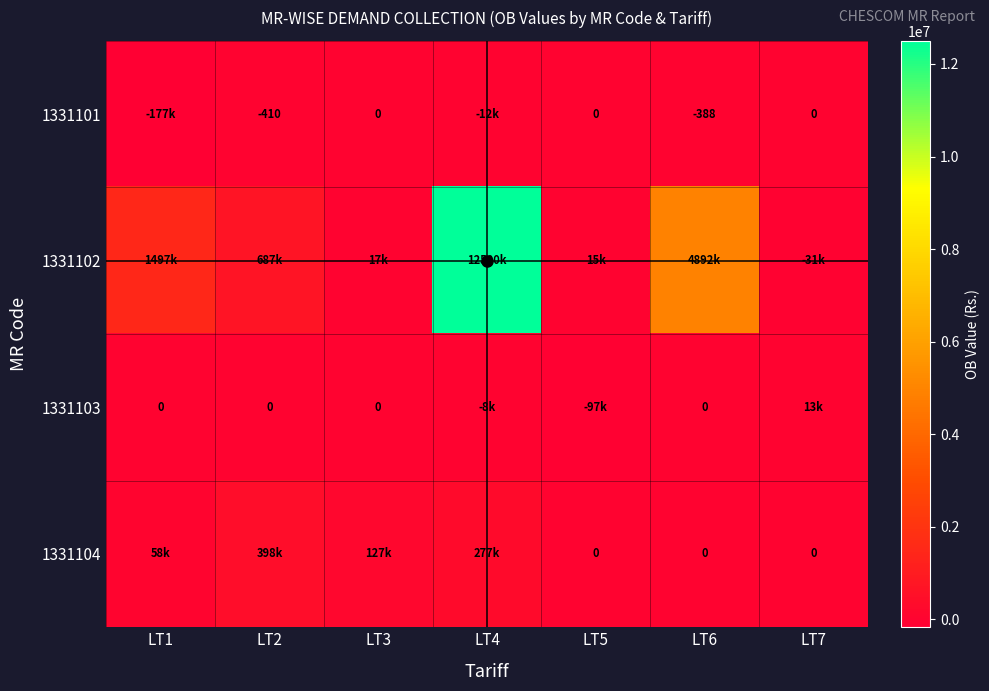

What is the sum of the 1331101 values at LT2 and LT5?

-410